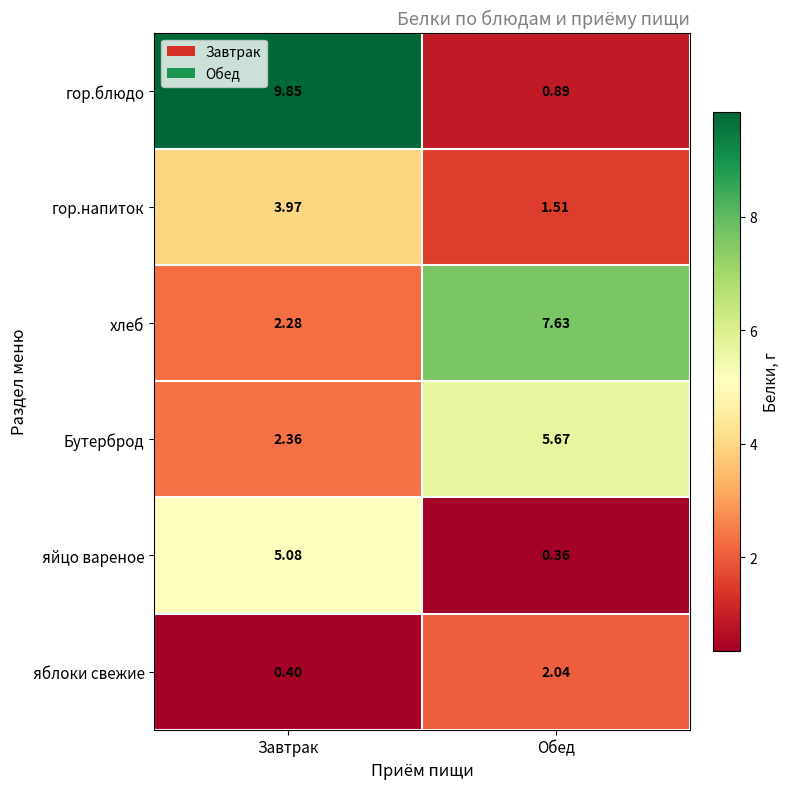

What is the minimum value shown in the chart?

0.4